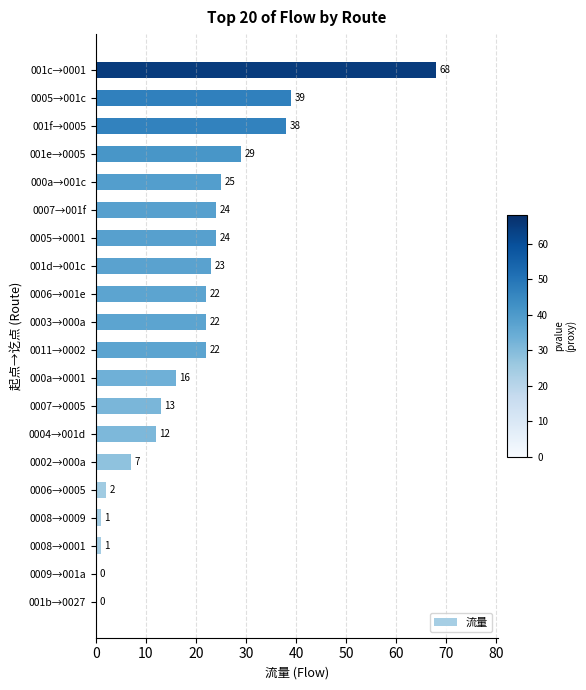

How many data points does each series have?

20